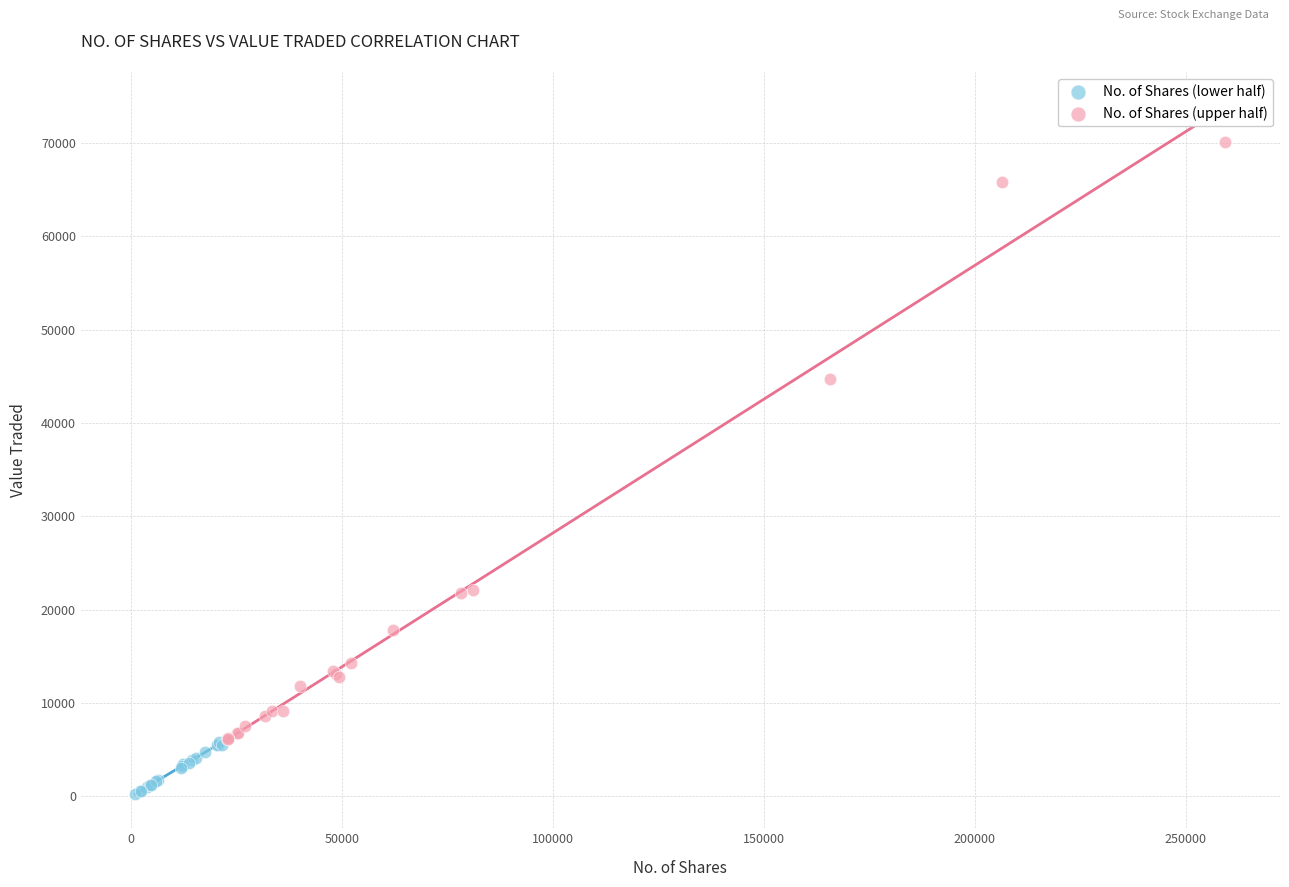

Which series contains the lowest Y value?

No. of Shares (lower half)